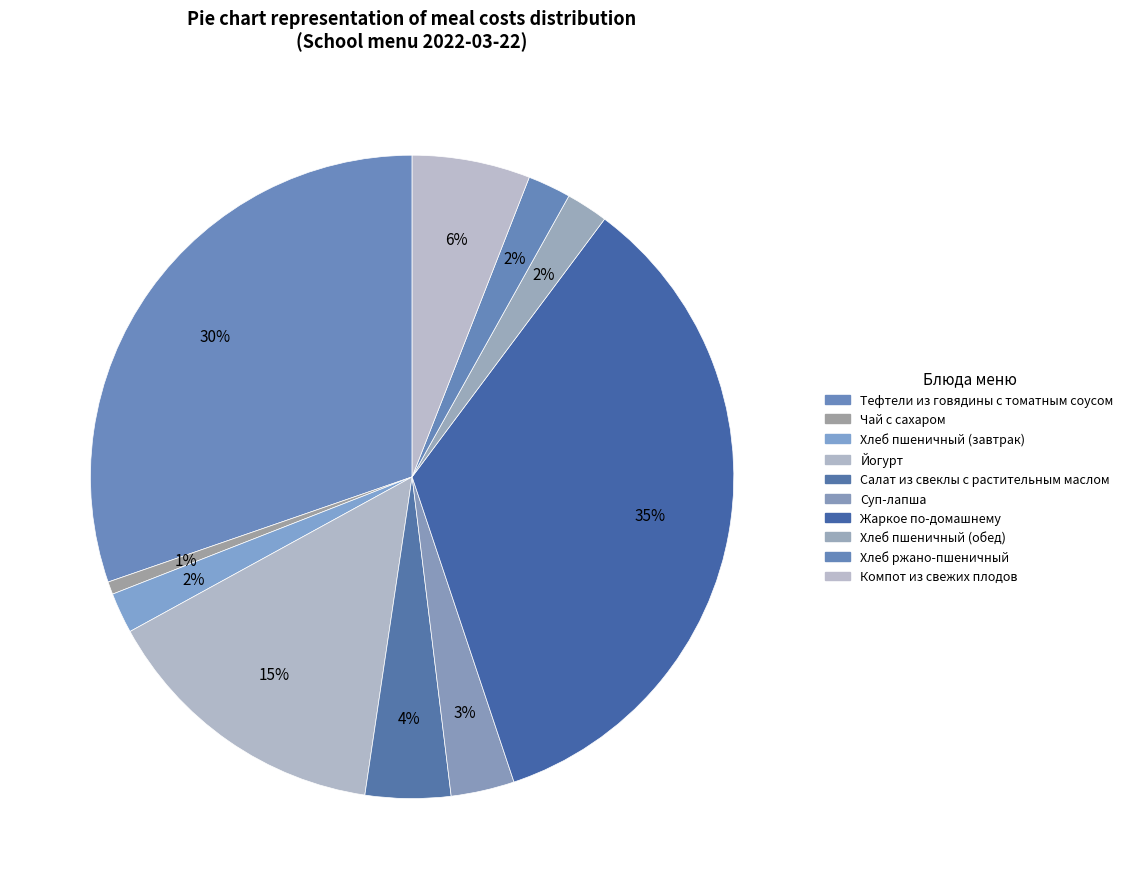

How many segments does this pie chart have?

10